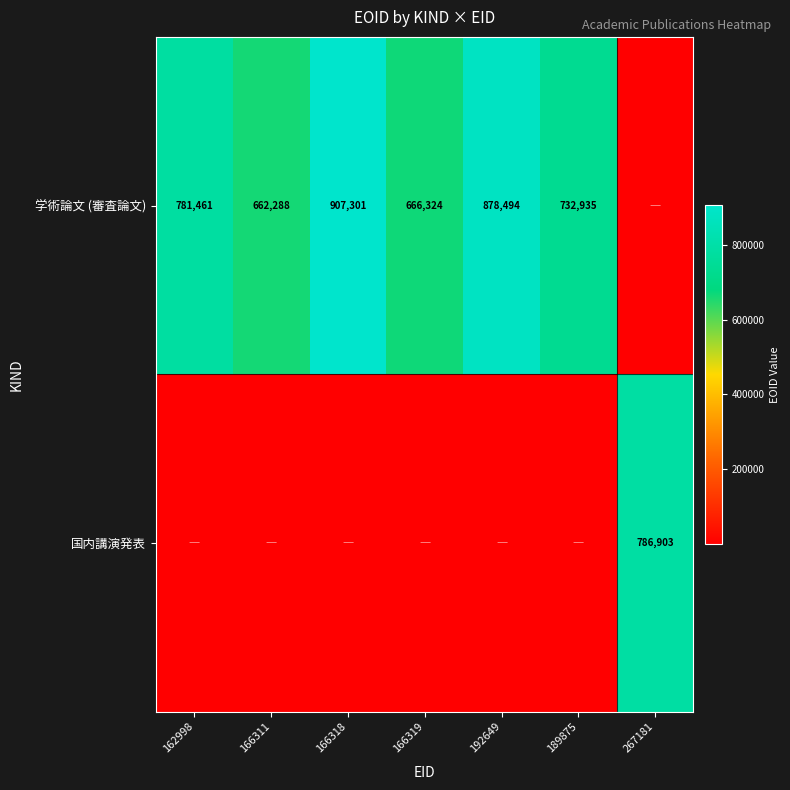

The value of 学術論文 (審査論文) at 162998 is 1171073. True or false?

False